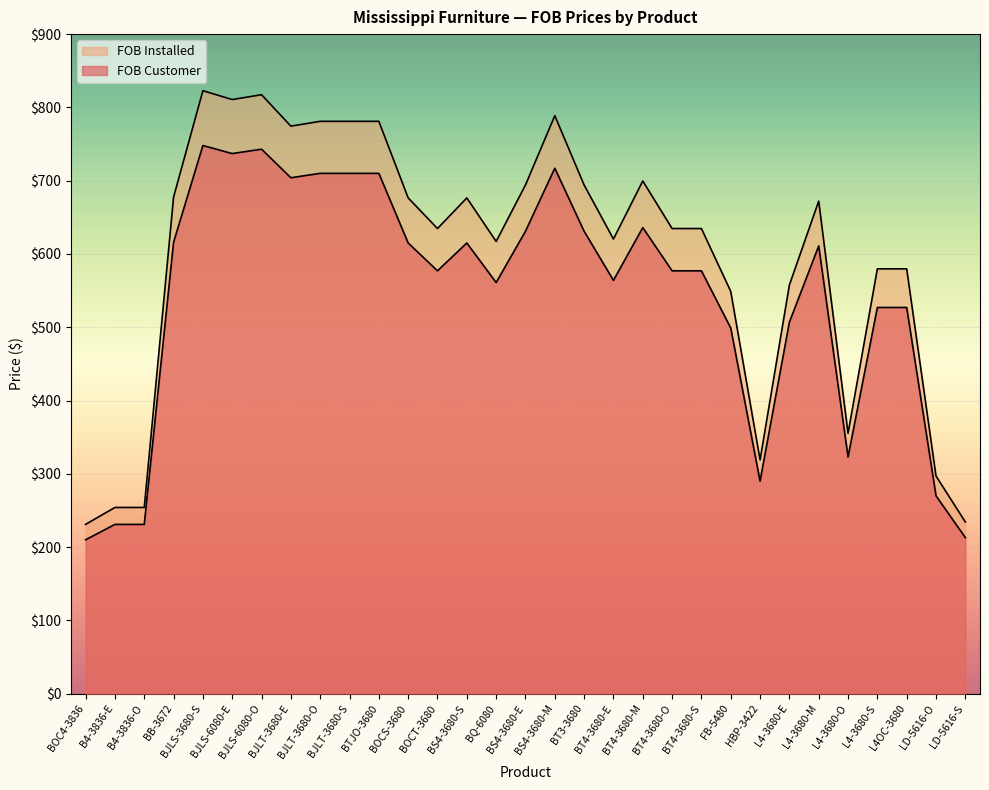

How many categories are shown in the chart?

31